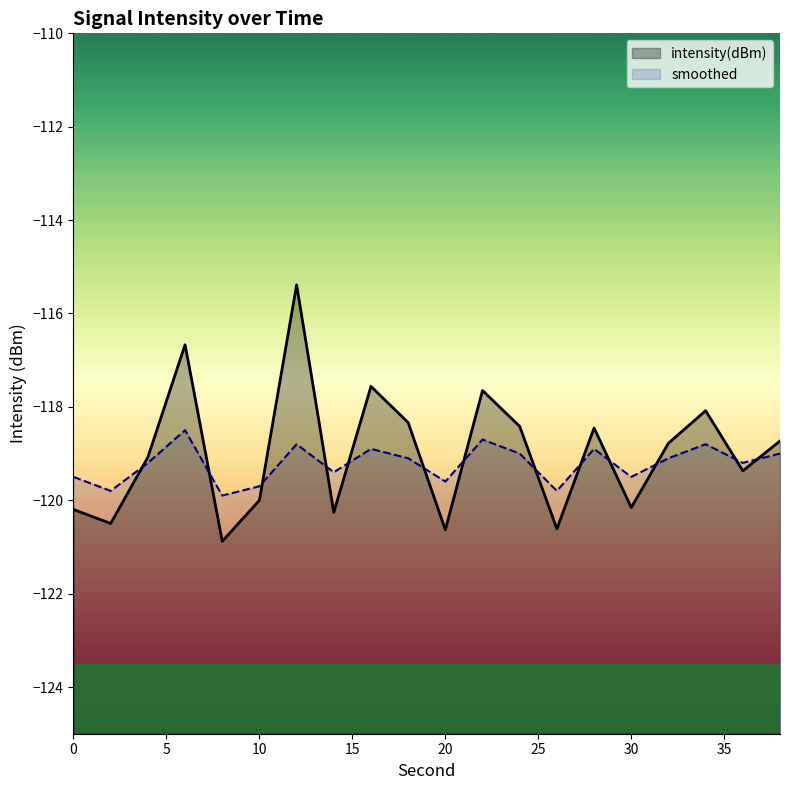

What are all the series names shown in the legend?

intensity(dBm), smoothed